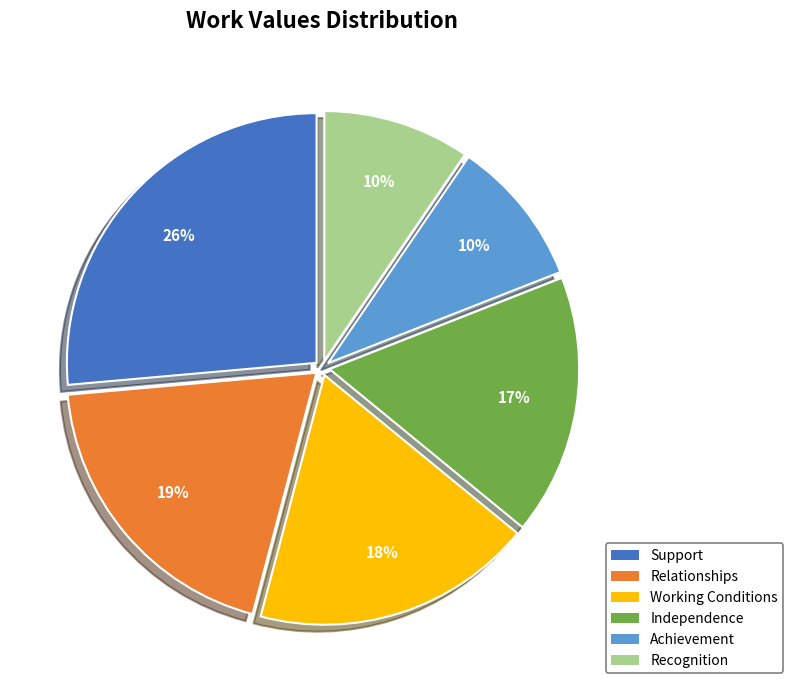

Which has a higher value, Recognition or Relationships?

Relationships